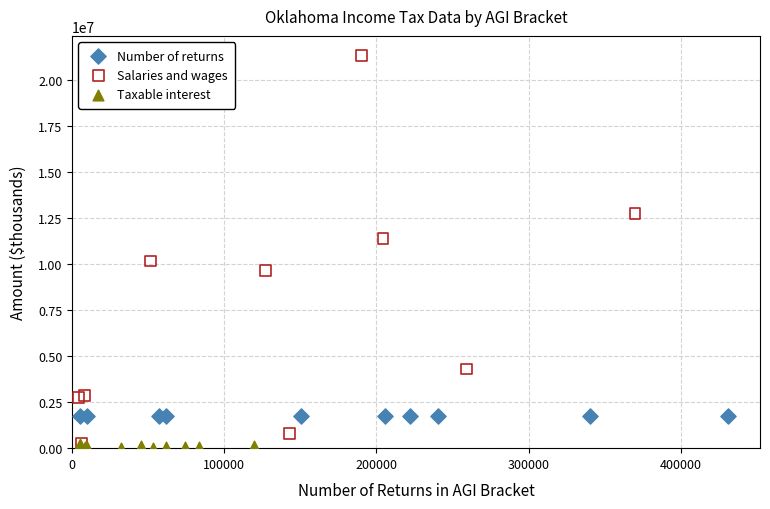

Which series contains the highest Y value?

Salaries and wages